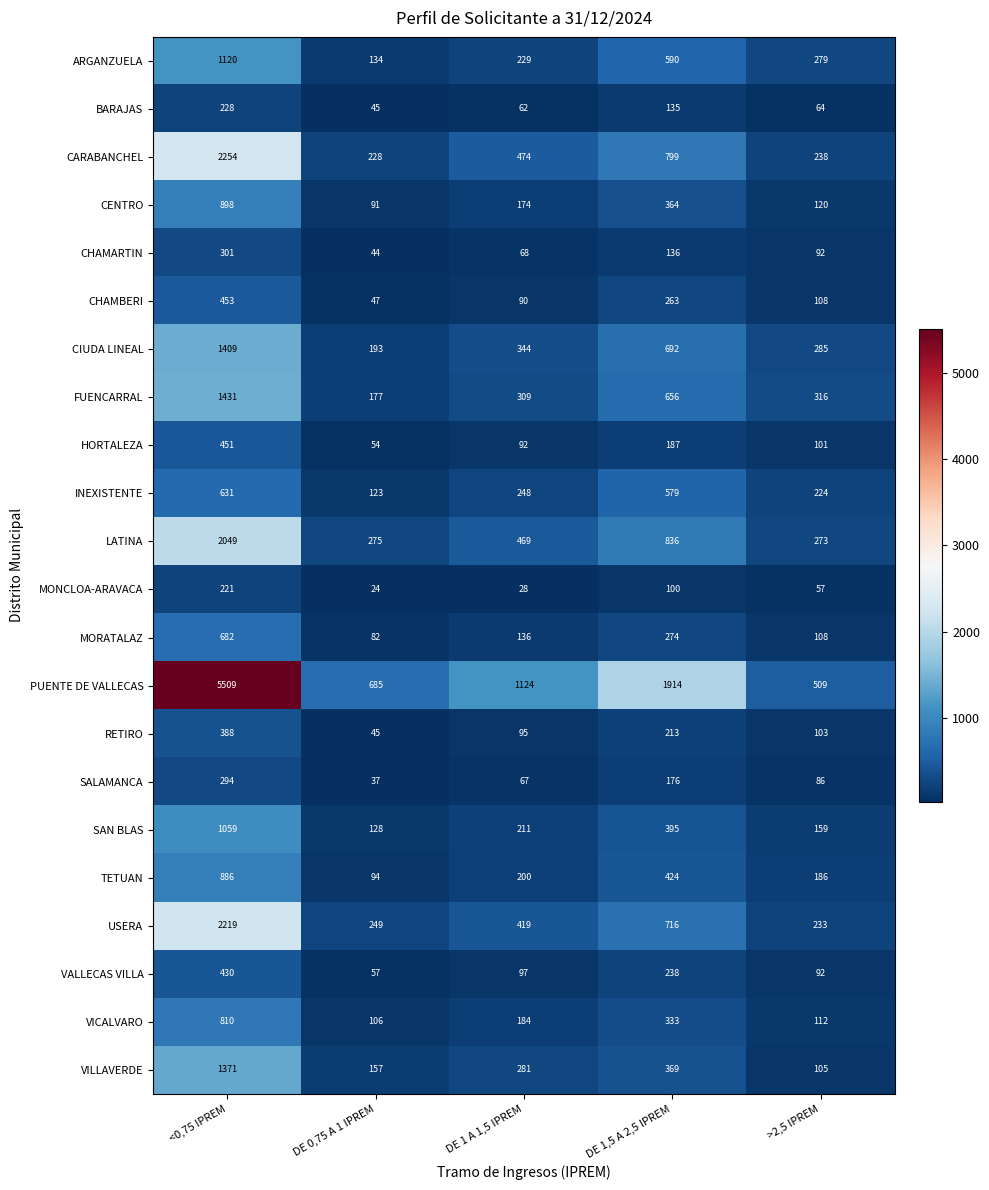

Count the number of categories in the chart.

5